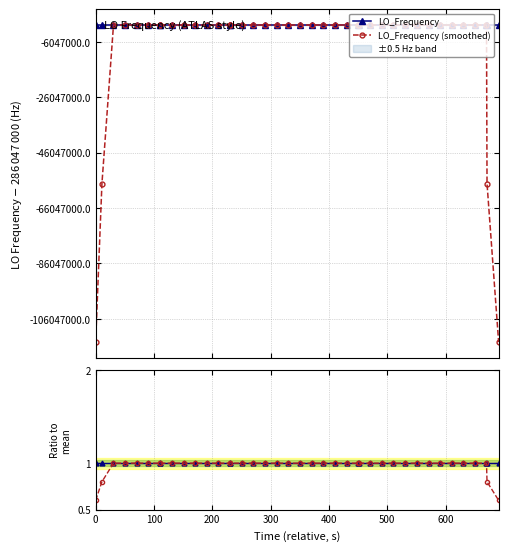

Reading right to left, what are all the values shown in this chart?

LO_Frequency: 286047002.6	286047001.8	286047001.8	286047000.5	286047002.3	286047000.1	286047002.3	286047001.3	286047004.0	286047002.5	286047001.6	286047000.4	286047002.1	286047001.3	286047001.3	286047001.6	286047004.4	286047000.3	286047000.7	286047000.4	286046999.0	286047000.8	286047001.1	286047001.0	286047000.9	286047001.1	286047001.1	286047001.2	286046998.3	286046999.4	286046998.9	286046996.7	286046997.0	286046997.0	286046999.5	286046998.8	286046998.1	286047000.8	286047002.4	286047001.9
LO_Frequency (smoothed): 171628201.2	228837601.3	286047001.8	286047001.3	286047001.4	286047001.3	286047002.0	286047002.0	286047002.3	286047002.0	286047002.1	286047001.6	286047001.3	286047001.3	286047002.1	286047001.8	286047001.7	286047001.5	286047001.0	286047000.2	286047000.4	286047000.5	286047000.6	286047001.0	286047001.0	286047001.1	286047000.5	286047000.2	286046999.8	286046998.9	286046998.1	286046997.8	286046997.8	286046997.8	286046998.1	286046998.8	286046999.9	286047000.4	228837600.6	171628201.0
Ratio raw: 1.0	1.0	1.0	1.0	1.0	1.0	1.0	1.0	1.0	1.0	1.0	1.0	1.0	1.0	1.0	1.0	1.0	1.0	1.0	1.0	1.0	1.0	1.0	1.0	1.0	1.0	1.0	1.0	1.0	1.0	1.0	1.0	1.0	1.0	1.0	1.0	1.0	1.0	1.0	1.0
Ratio smoothed: 0.6	0.8	1.0	1.0	1.0	1.0	1.0	1.0	1.0	1.0	1.0	1.0	1.0	1.0	1.0	1.0	1.0	1.0	1.0	1.0	1.0	1.0	1.0	1.0	1.0	1.0	1.0	1.0	1.0	1.0	1.0	1.0	1.0	1.0	1.0	1.0	1.0	1.0	0.8	0.6